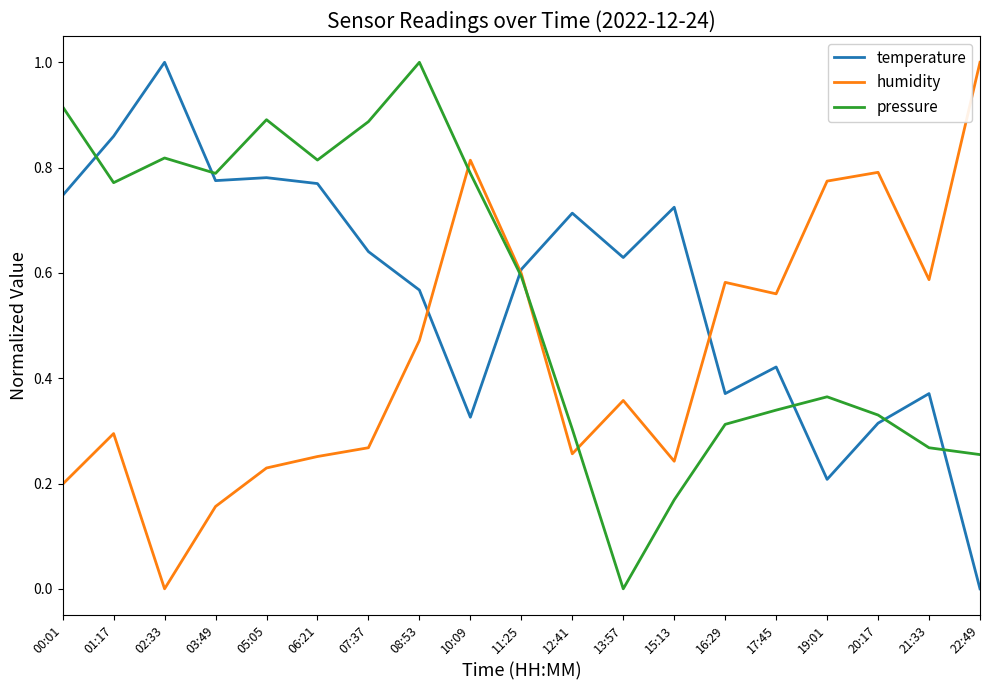

At how many categories does at least one series exceed 0?

19